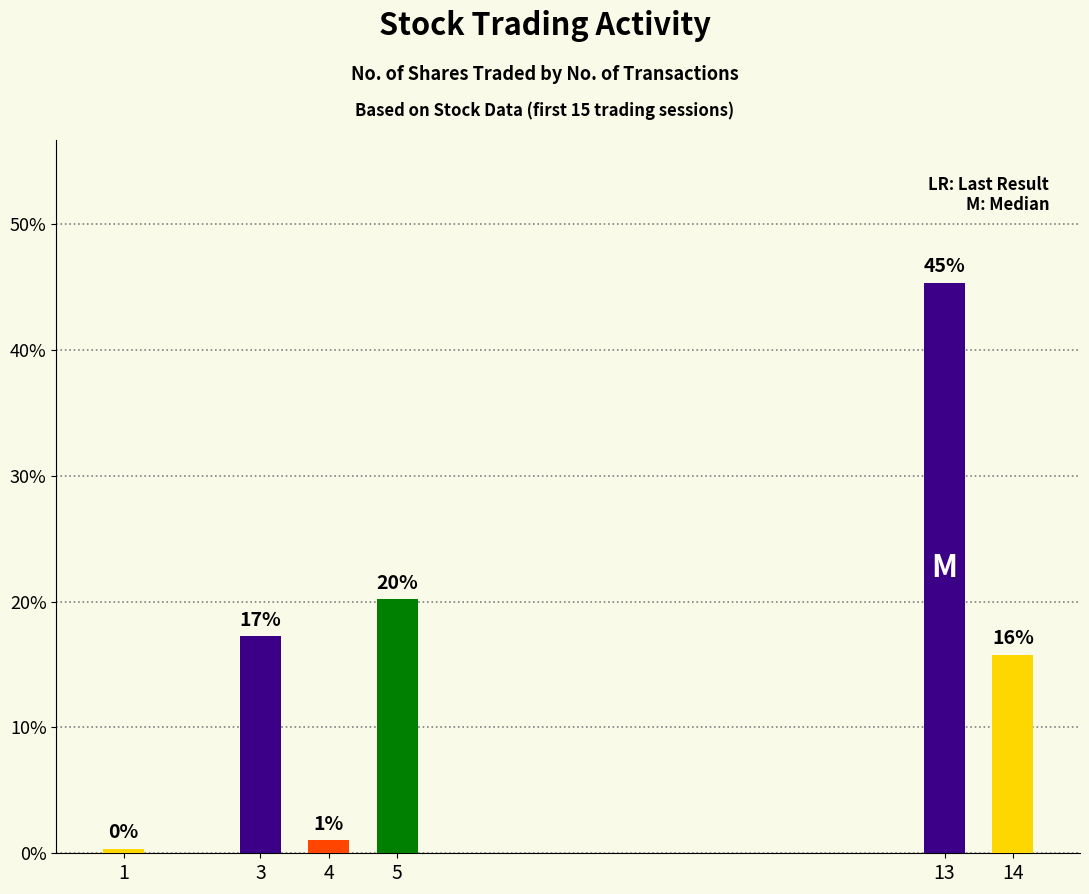

Does the chart contain any negative values?

No